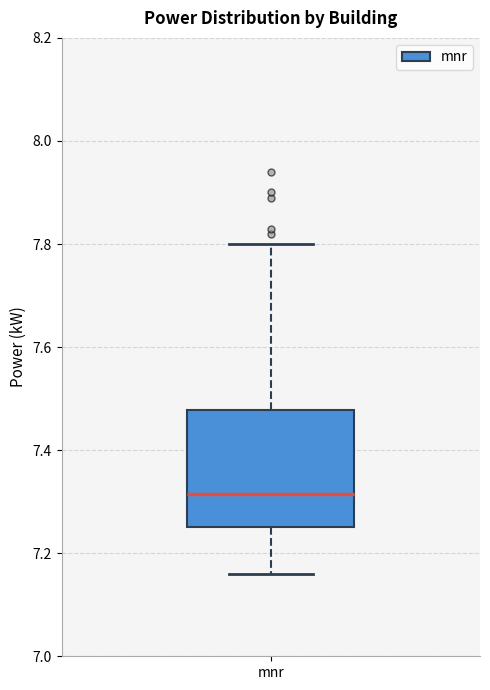

Where is the upper edge of the box for mnr on the y-axis? The values are not printed on the chart, so give them approximately, as read against the axis.

7.48